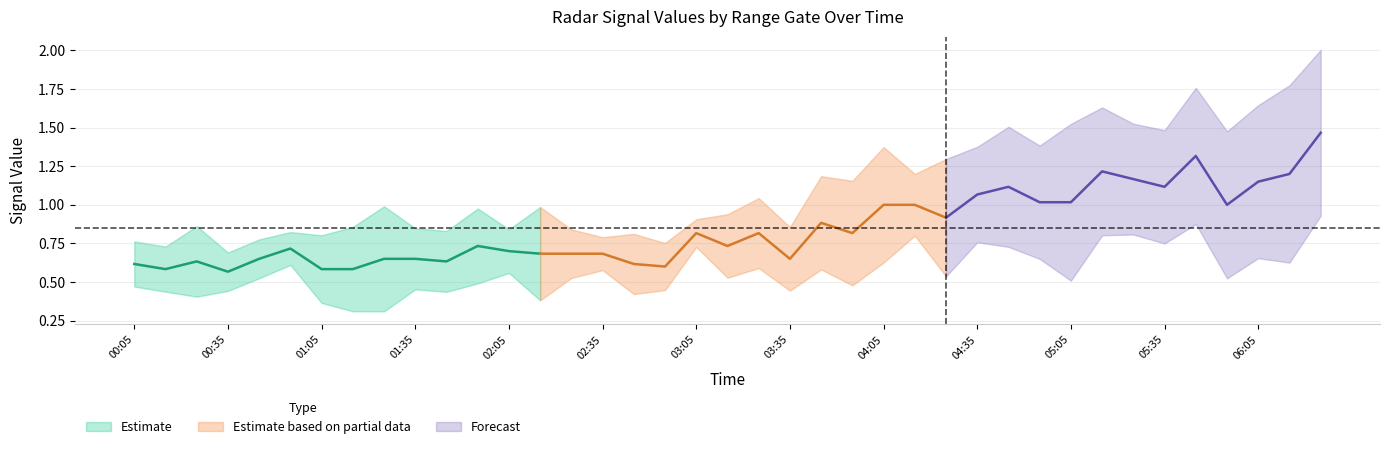

At which label does 10.863 reach its peak?

06:25